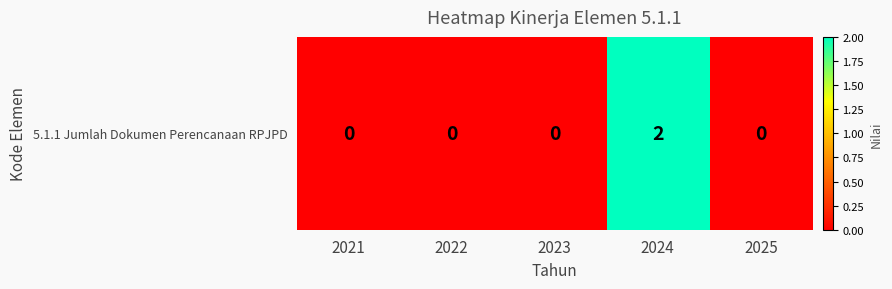

Count the values in the range 0 to 1.

4